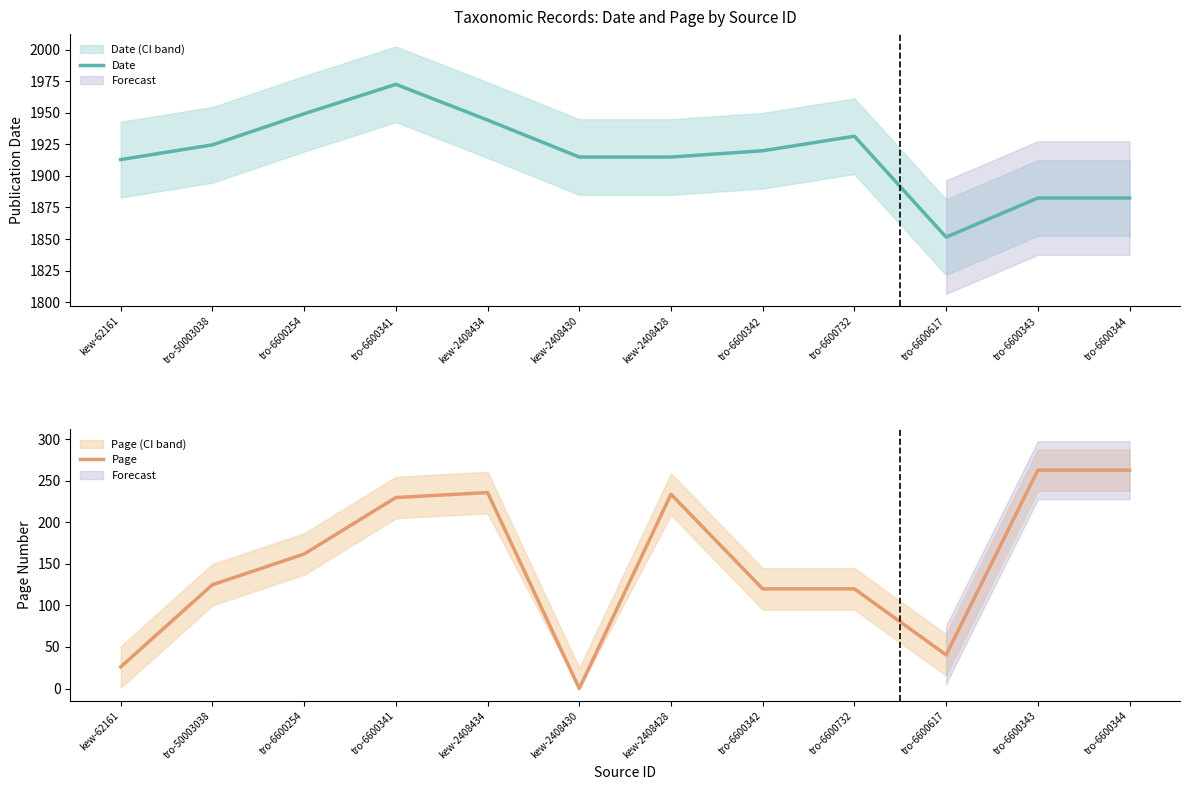

Which series changed the most between tro-50003038 and kew-2408430?

Page